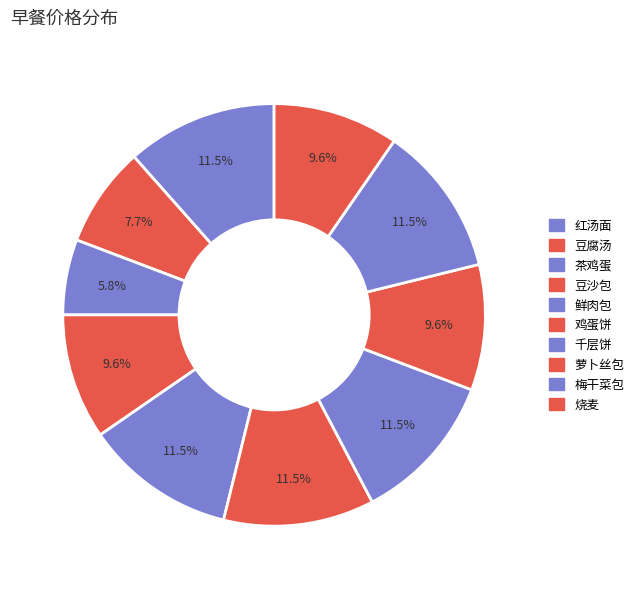

To the nearest percent, what portion does 豆腐汤 represent?

8%